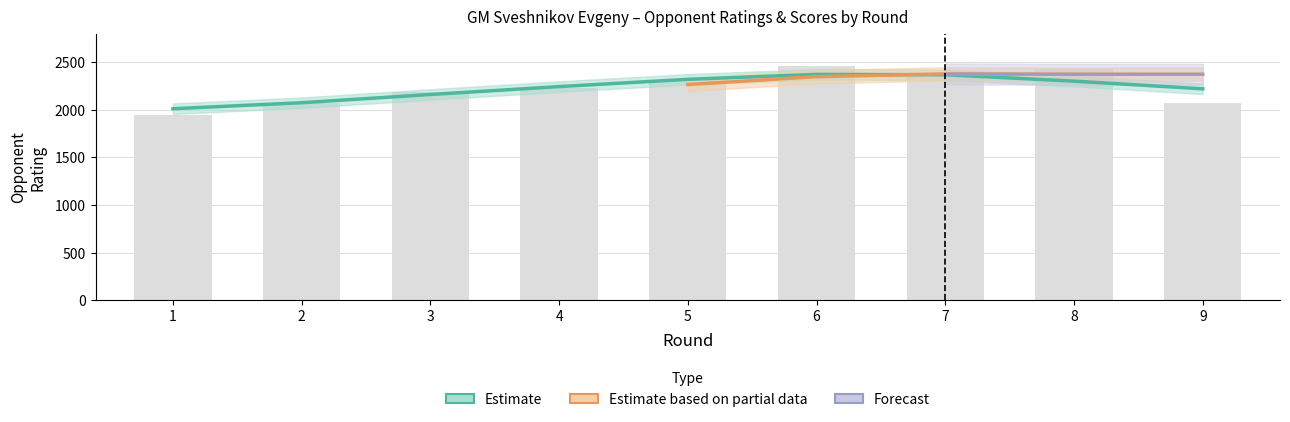

What is the value of the 3rd bar from the left?

2190